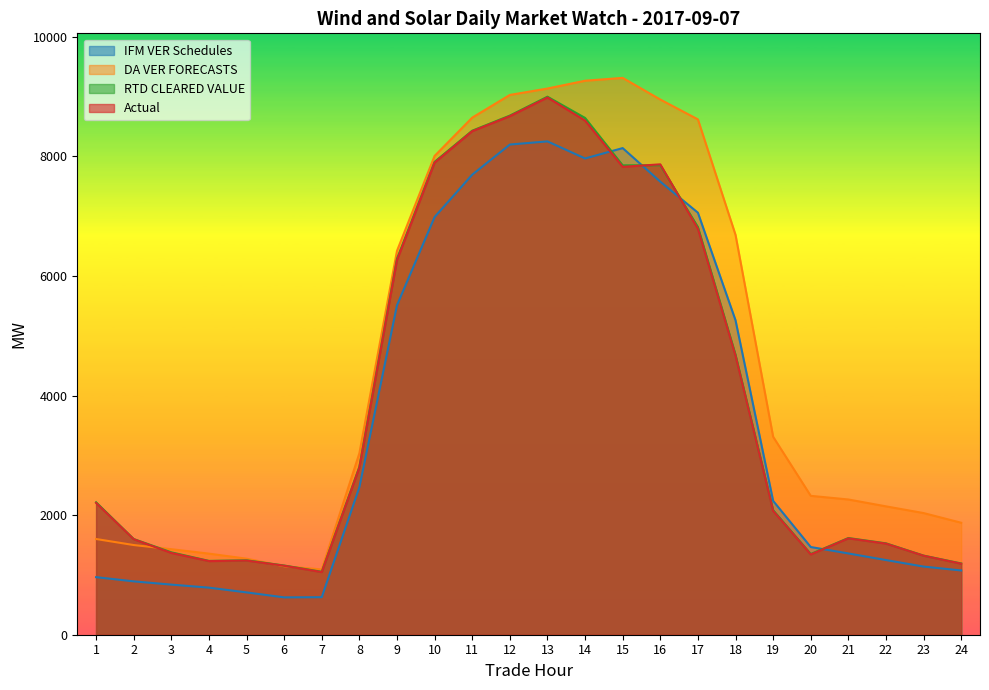

At which category does Actual reach its first local valley?

4